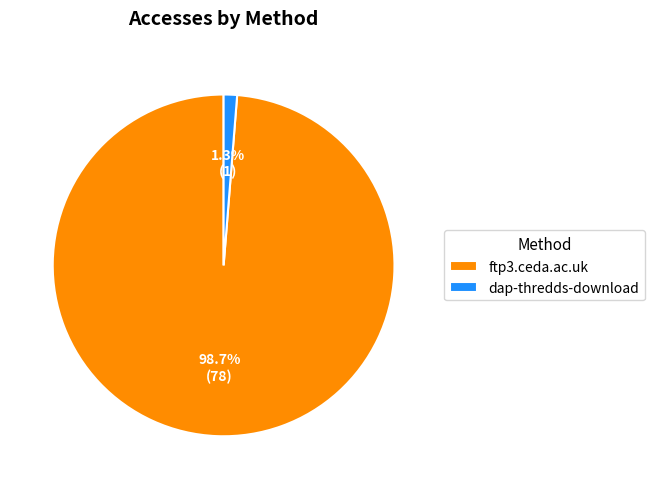

Is the sum of ftp3.ceda.ac.uk and dap-thredds-download greater than half?

Yes